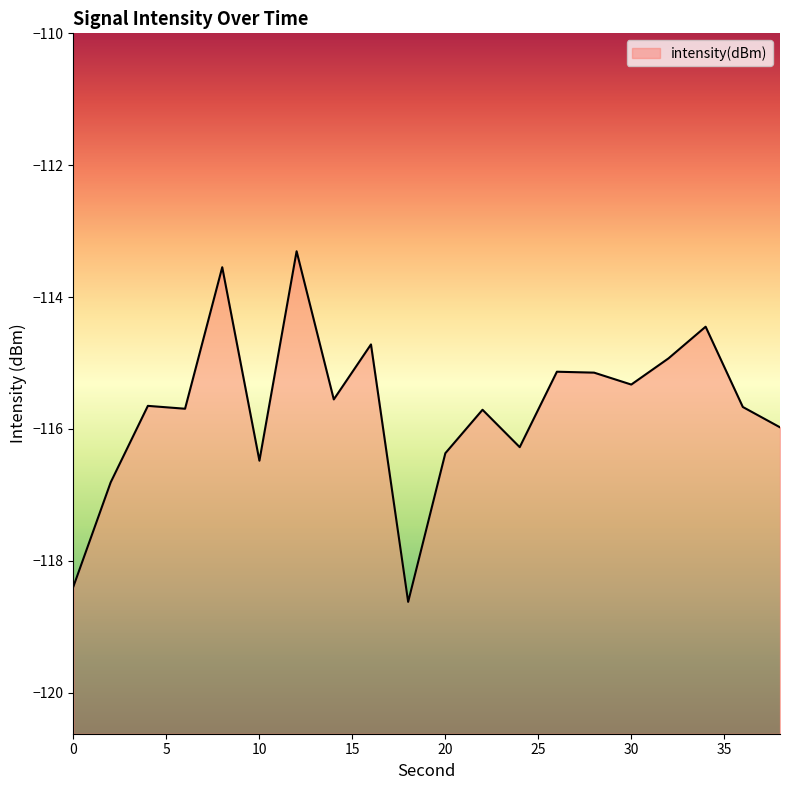

Which category has the lowest value across all series?

18